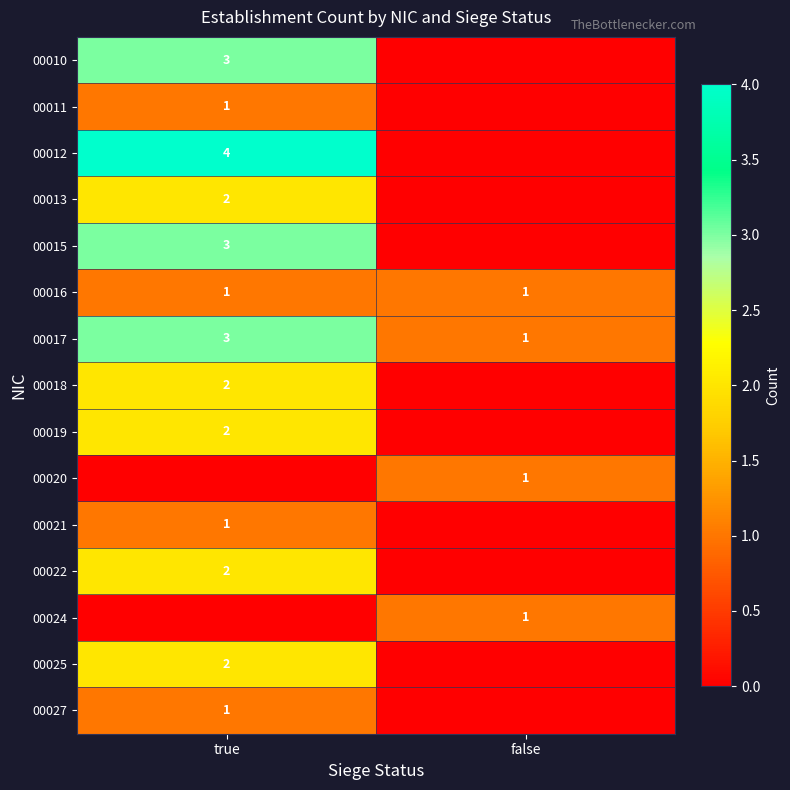

True or false: 00022 has a value of 3 at true.

False